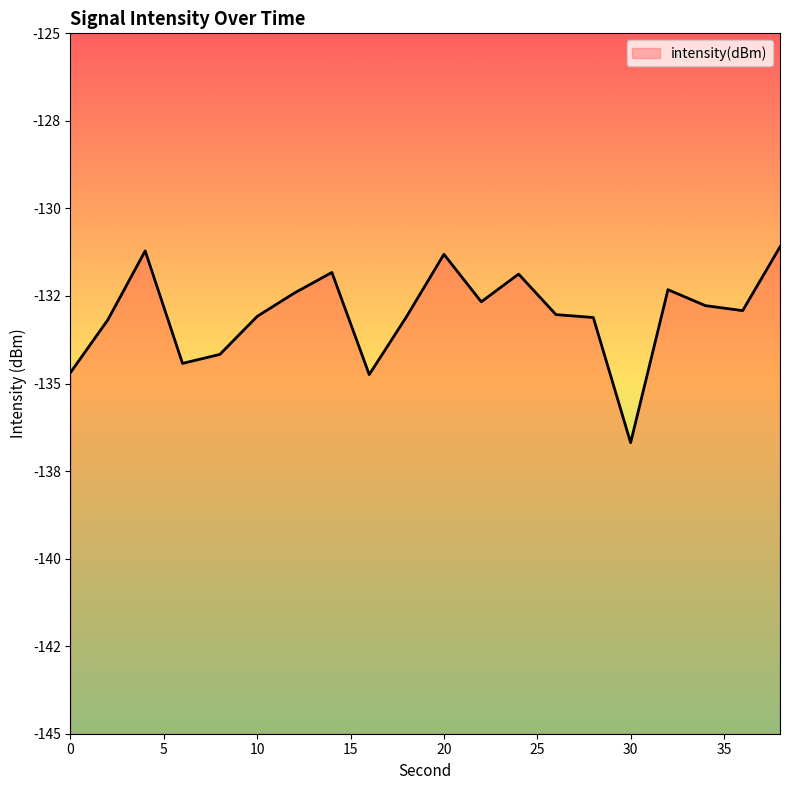

How many lines are shown in the chart?

1